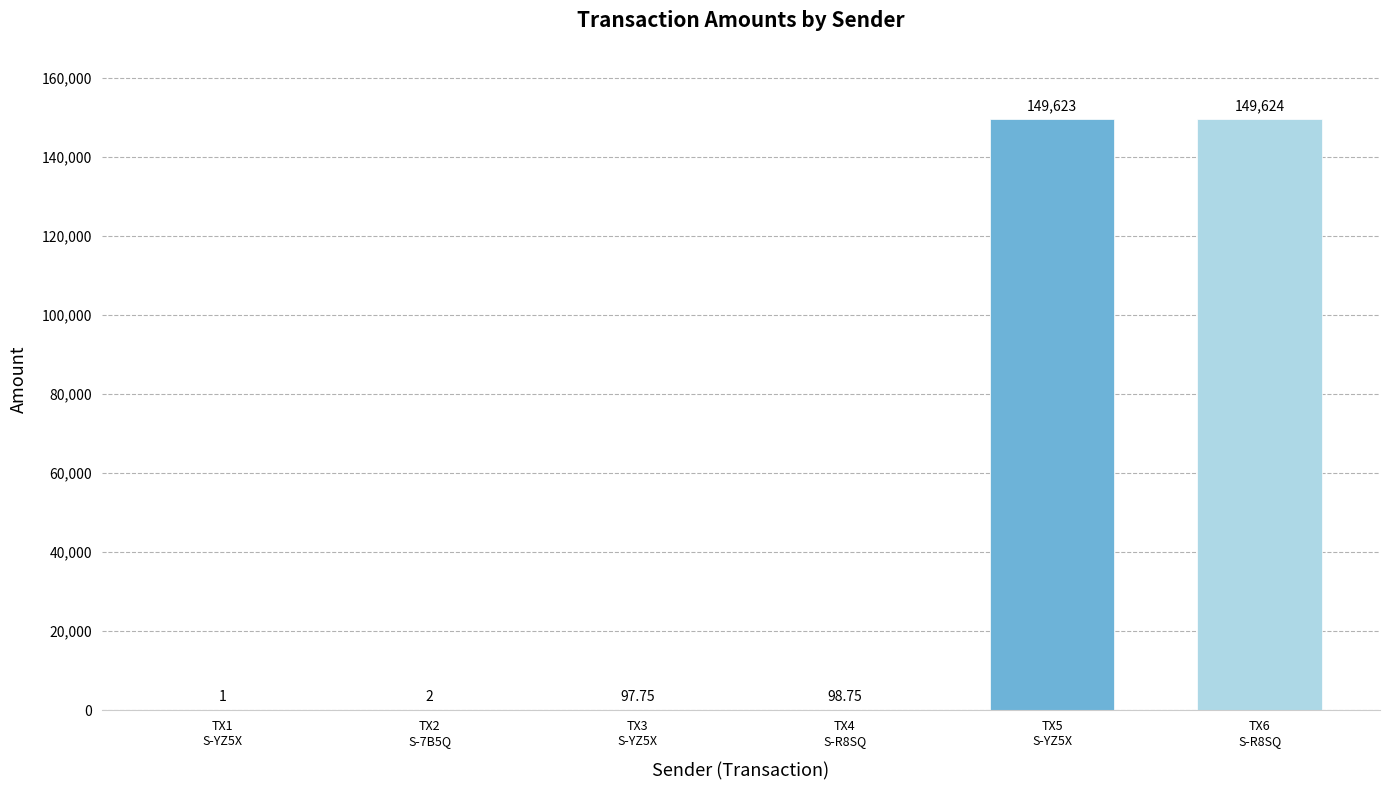

How many distinct data groups are displayed?

1